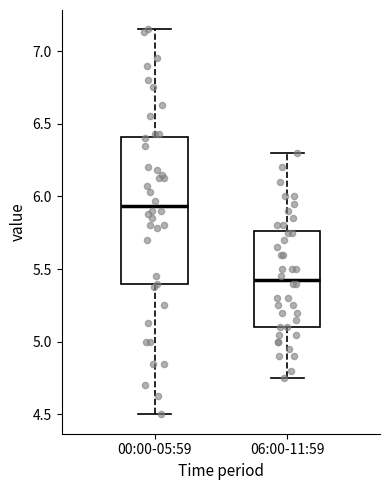

Which box is the tallest, from its lower edge to its upper edge?

00:00-05:59